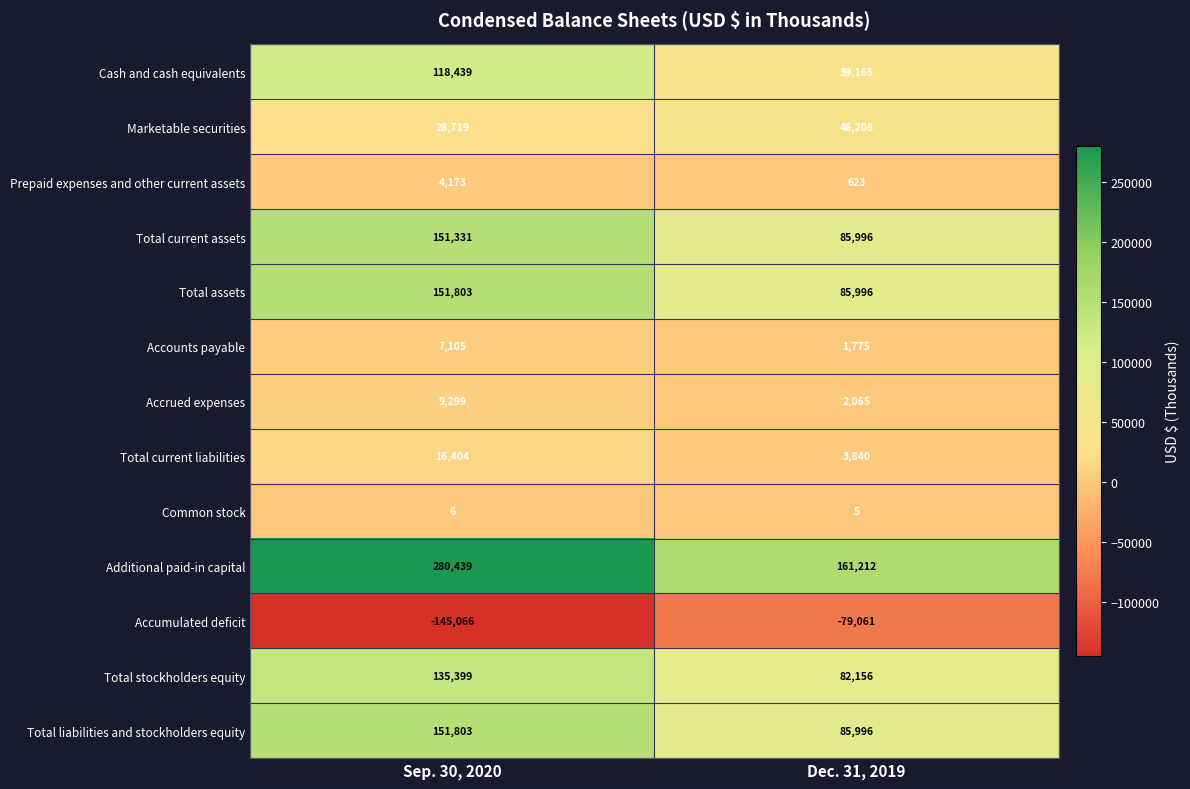

What is the difference between the maximum and minimum values in the Marketable securities series?

17489